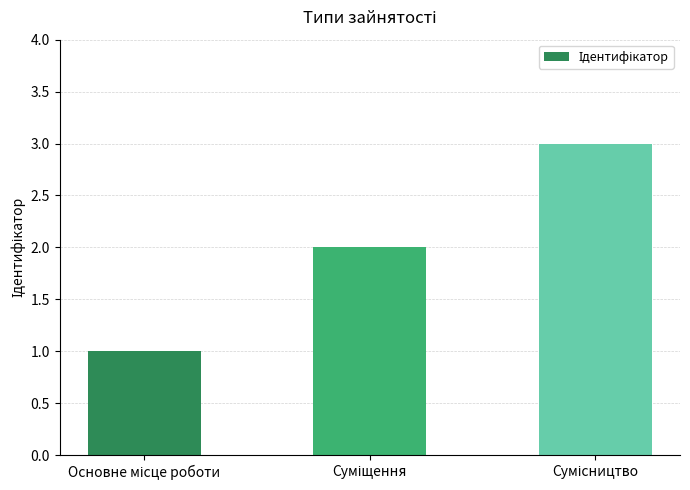

How many bars are there in total?

3